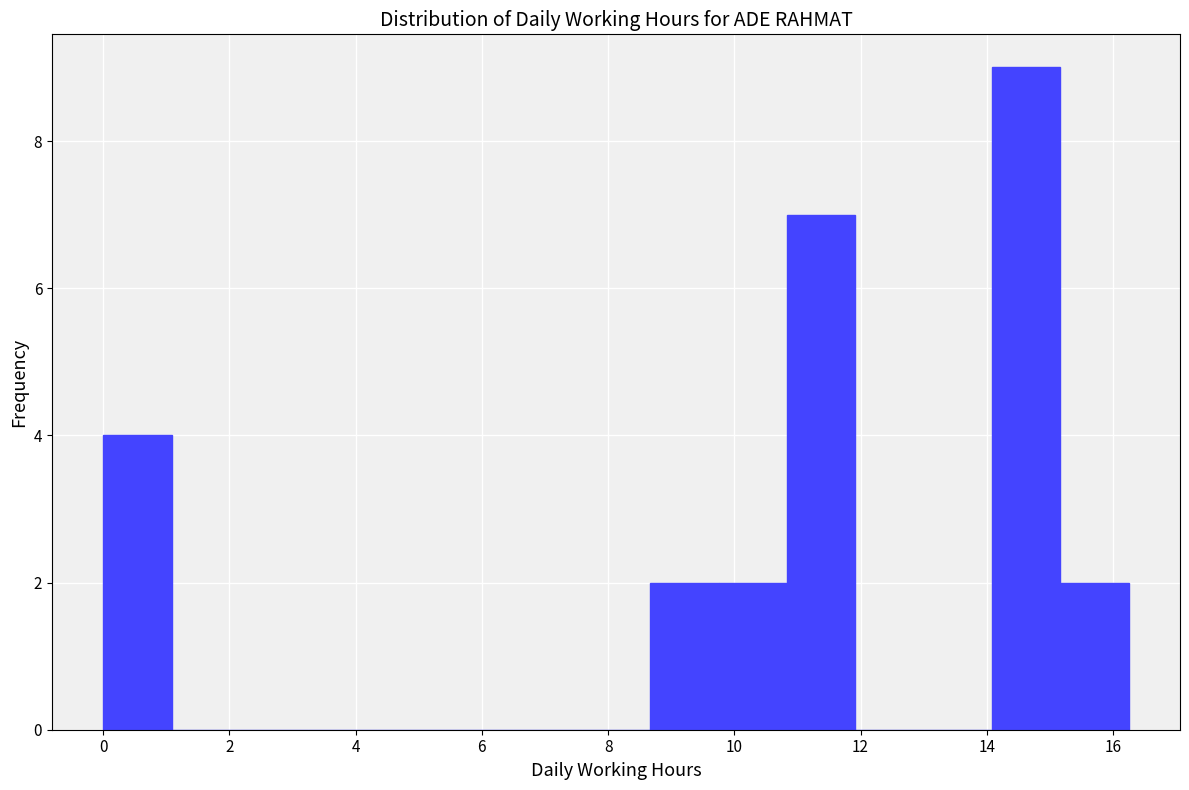

Reading left to right, transcribe this chart: for each bar, give the range it covers on the x-axis and its height. Neither the bar edges nor the heights are printed on the chart, so give them approximately, as read against the axes.

0.0 to 1.0: 4
1.0 to 2.2: 0
2.2 to 3.2: 0
3.2 to 4.4: 0
4.4 to 5.4: 0
5.4 to 6.6: 0
6.6 to 7.6: 0
7.6 to 8.6: 0
8.6 to 9.8: 2
9.8 to 10.8: 2
10.8 to 12.0: 7
12.0 to 13.0: 0
13.0 to 14.0: 0
14.0 to 15.2: 9
15.2 to 16.2: 2